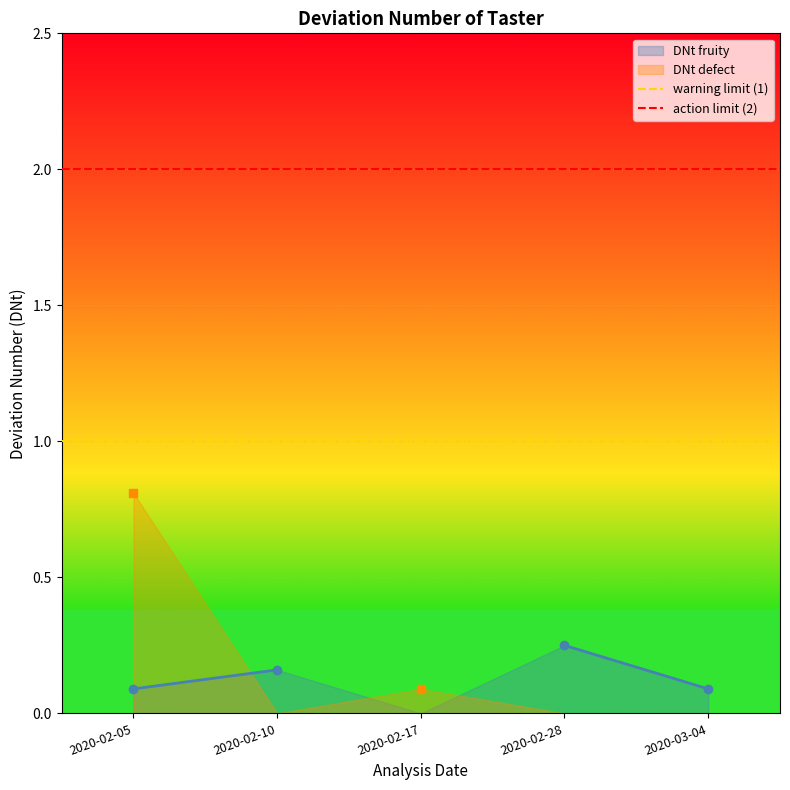

What is the value of the action limit (2) point at the 2nd from the left?

2